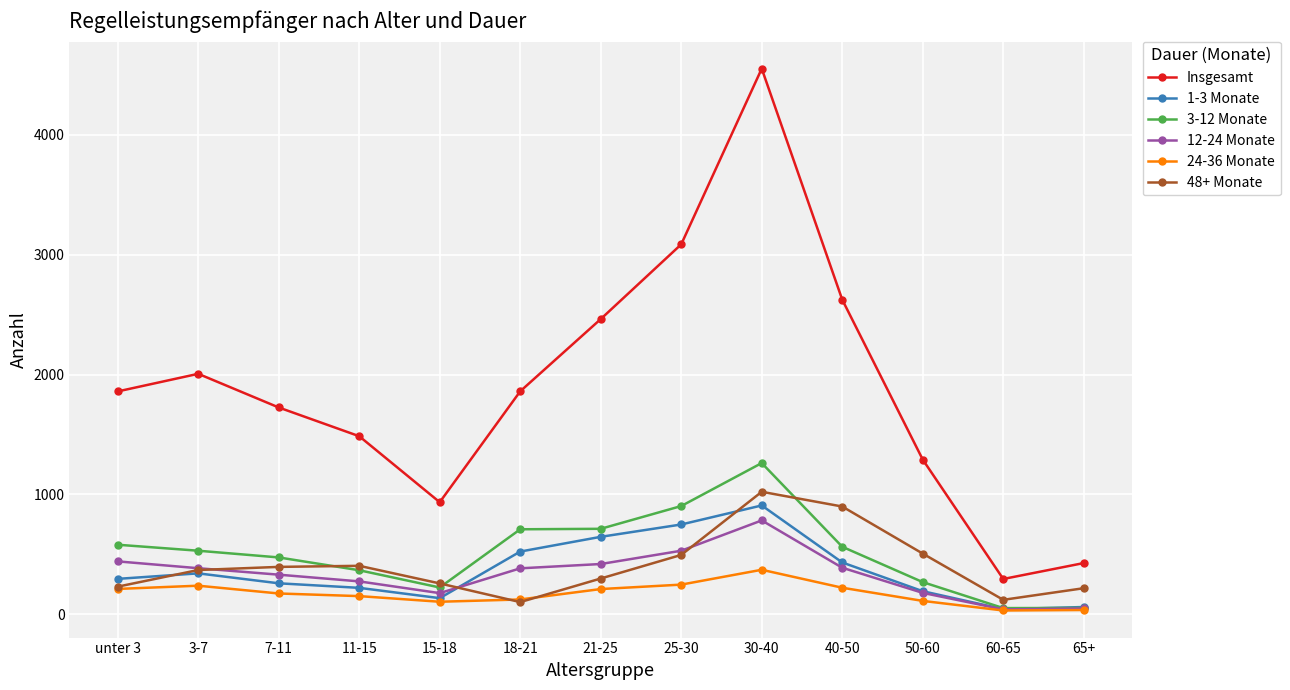

What is the highest value of the 48+ Monate series?

1021